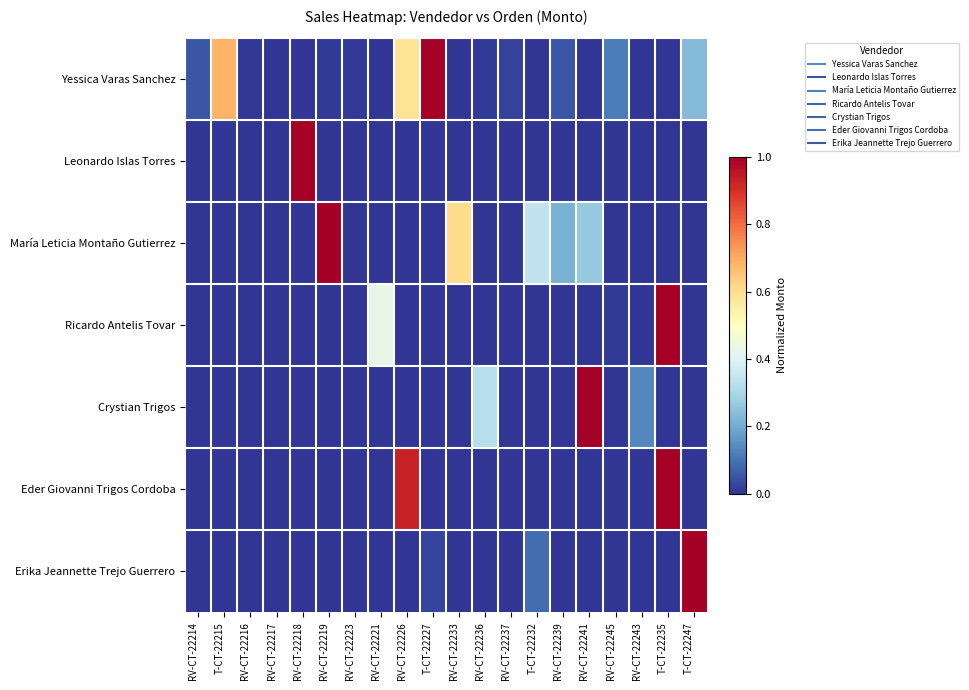

What is the difference between the highest and lowest values at RV-CT-22226?

0.9